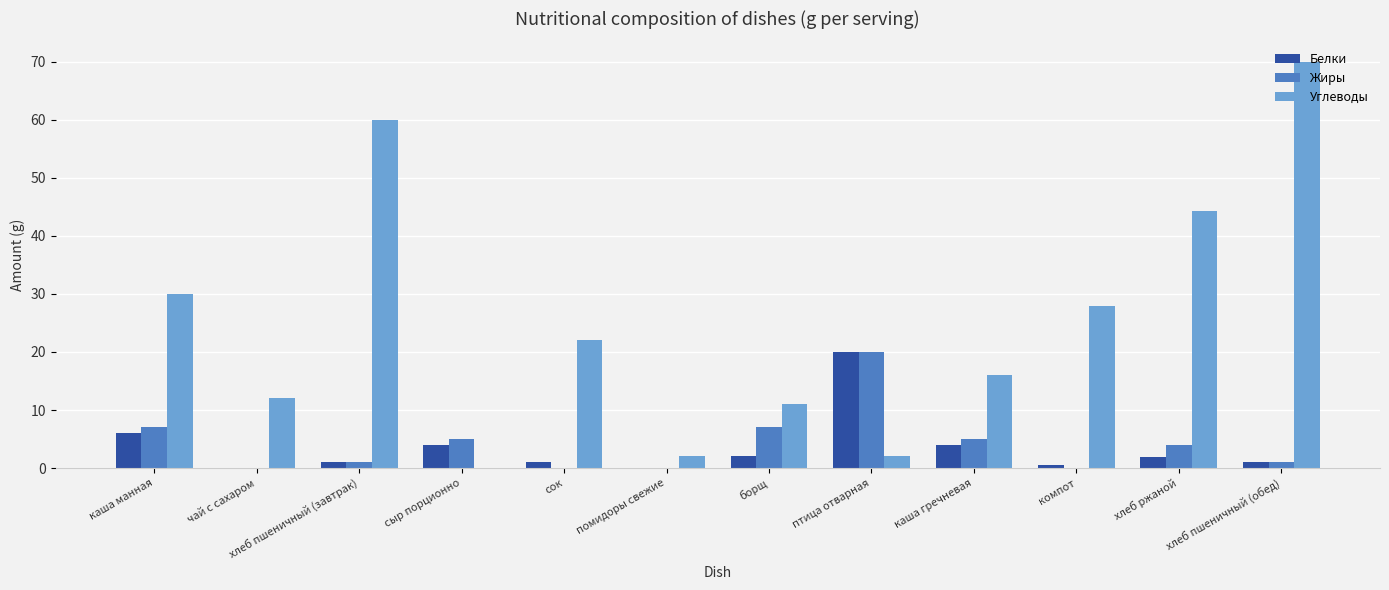

Is the value of Белки at птица отварная greater than the value of Углеводы at сок?

No